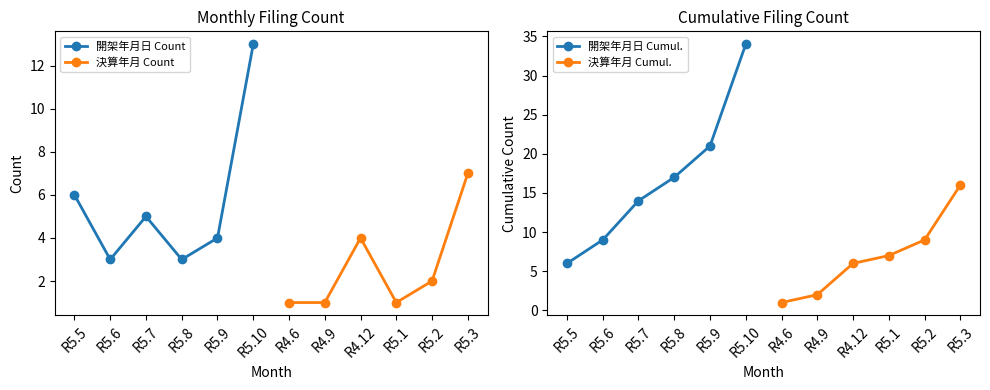

True or false: 決算年月 Count has a value of 1 at R5.1.

True